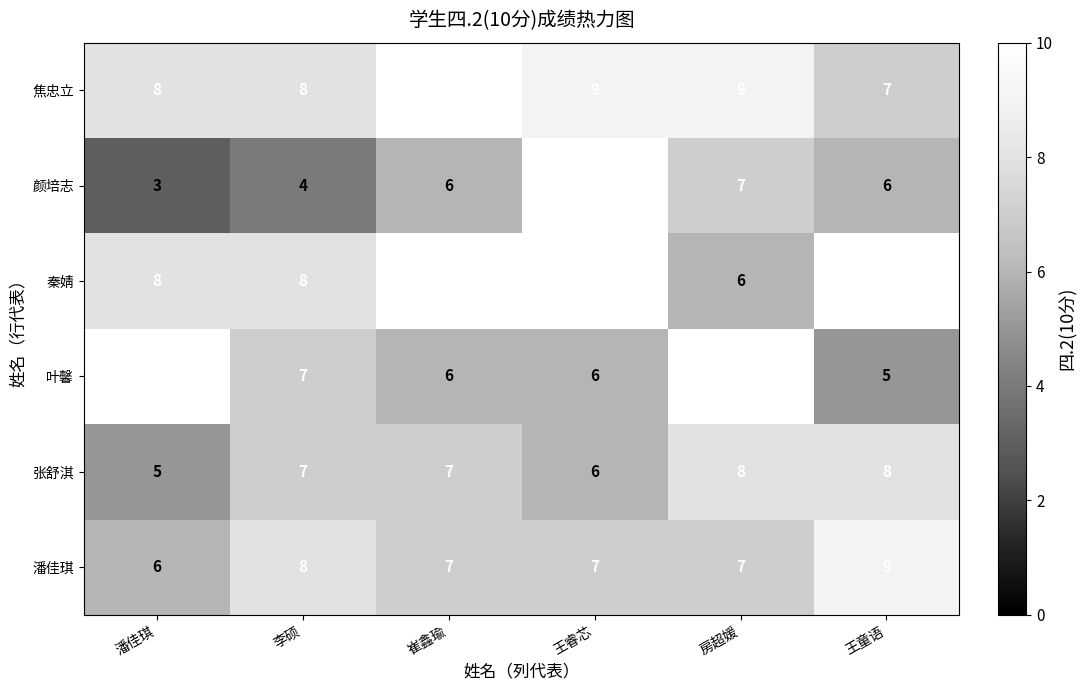

What is the difference between the maximum and minimum values in the 秦婧 series?

4